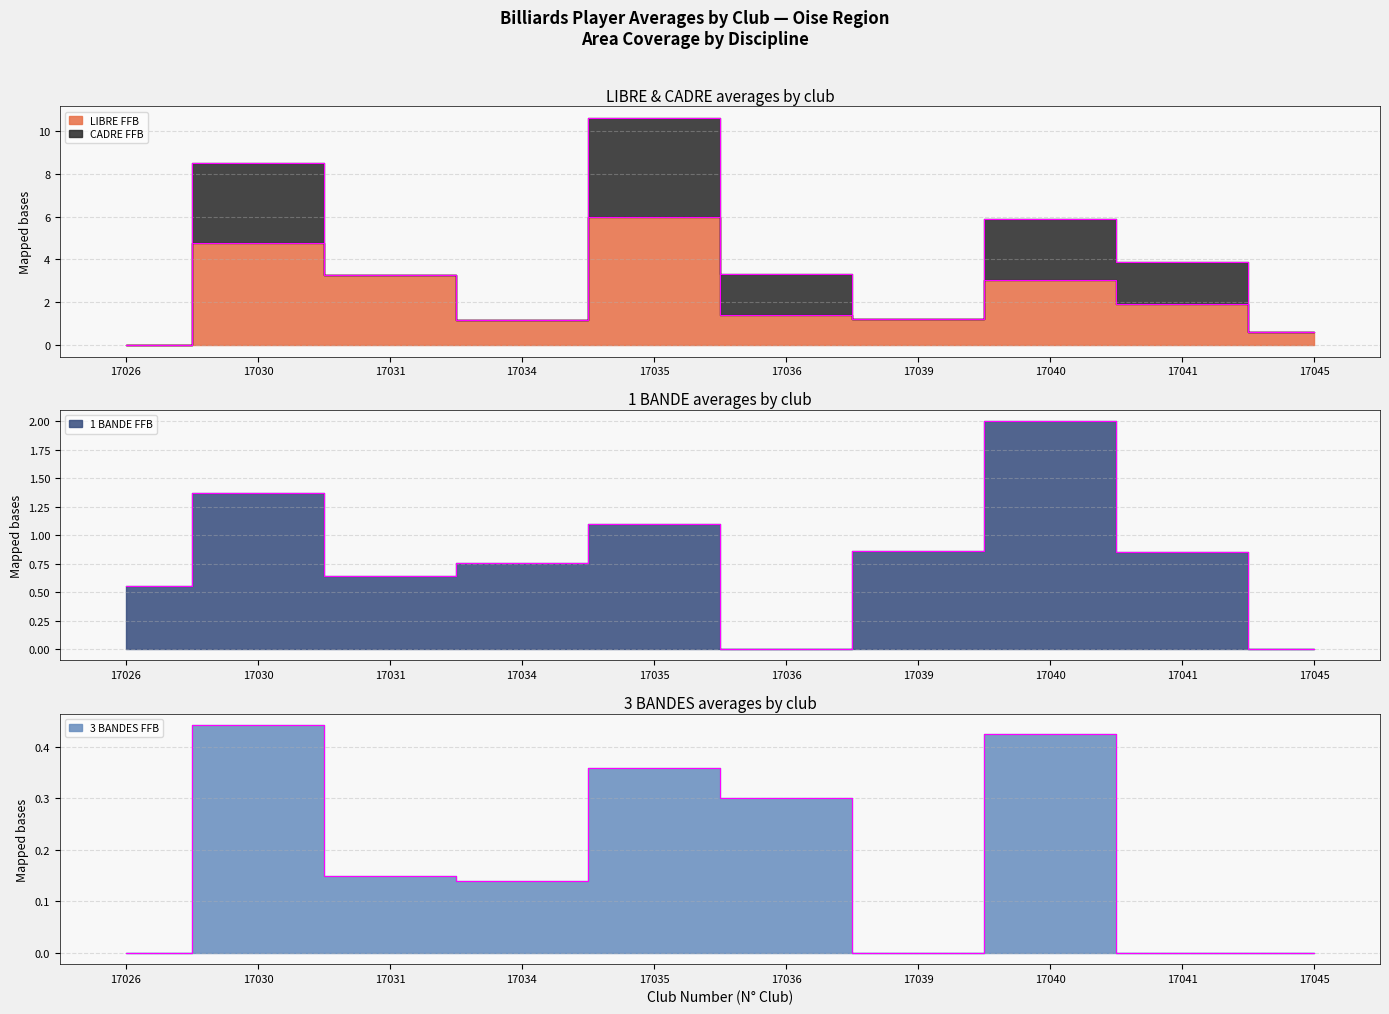

Which category has the highest value in the 1 BANDE FFB series?

17040